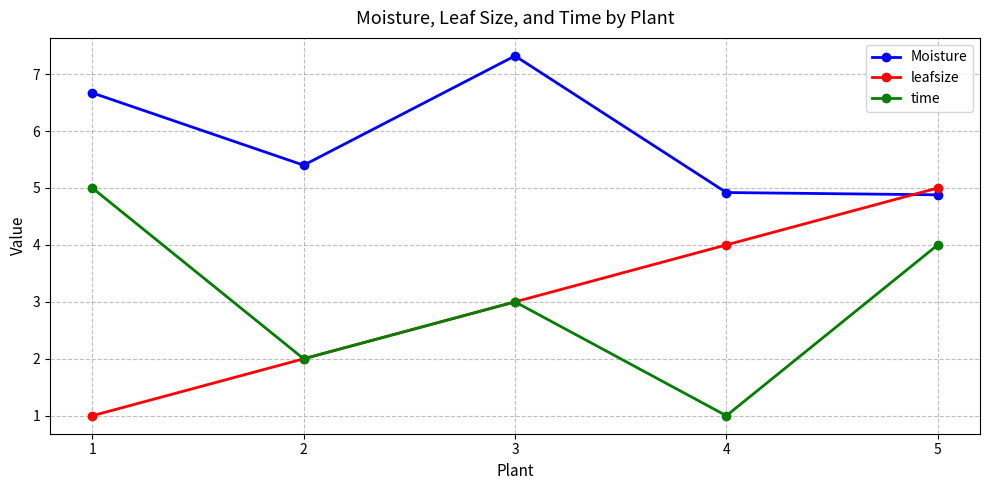

Is it true that leafsize equals 1.0 at 1?

True